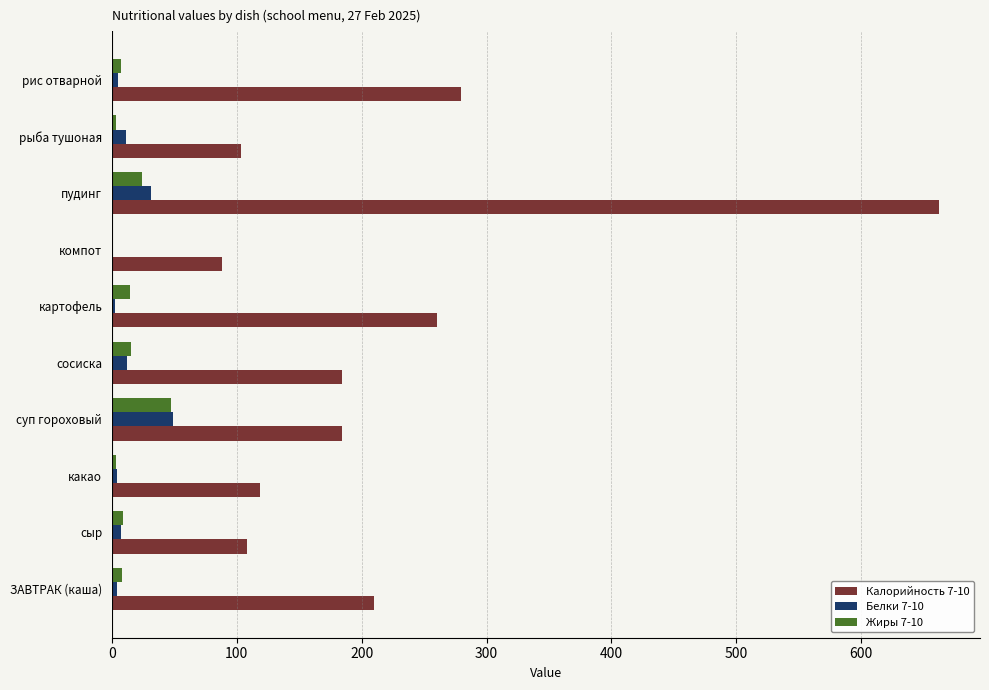

Count the number of data series in this chart.

3